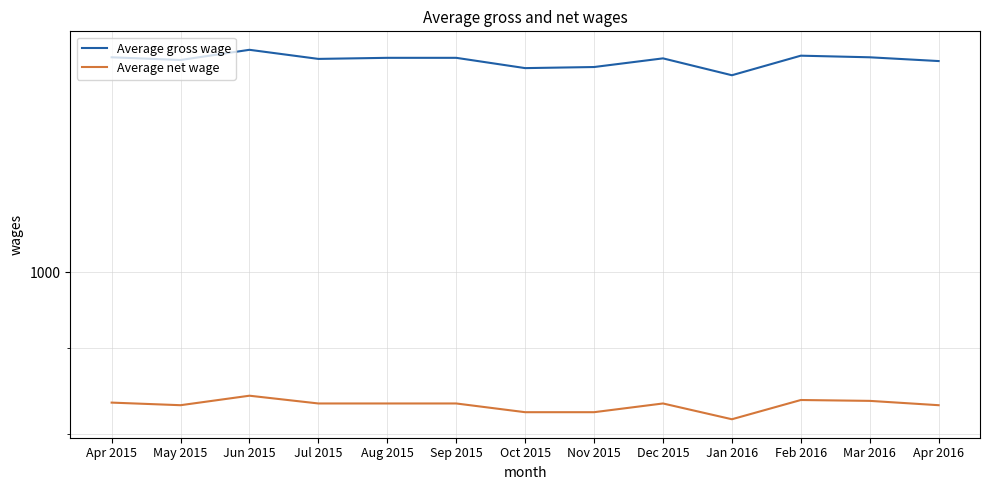

At which category does Average net wage reach its first local peak?

Jun 2015